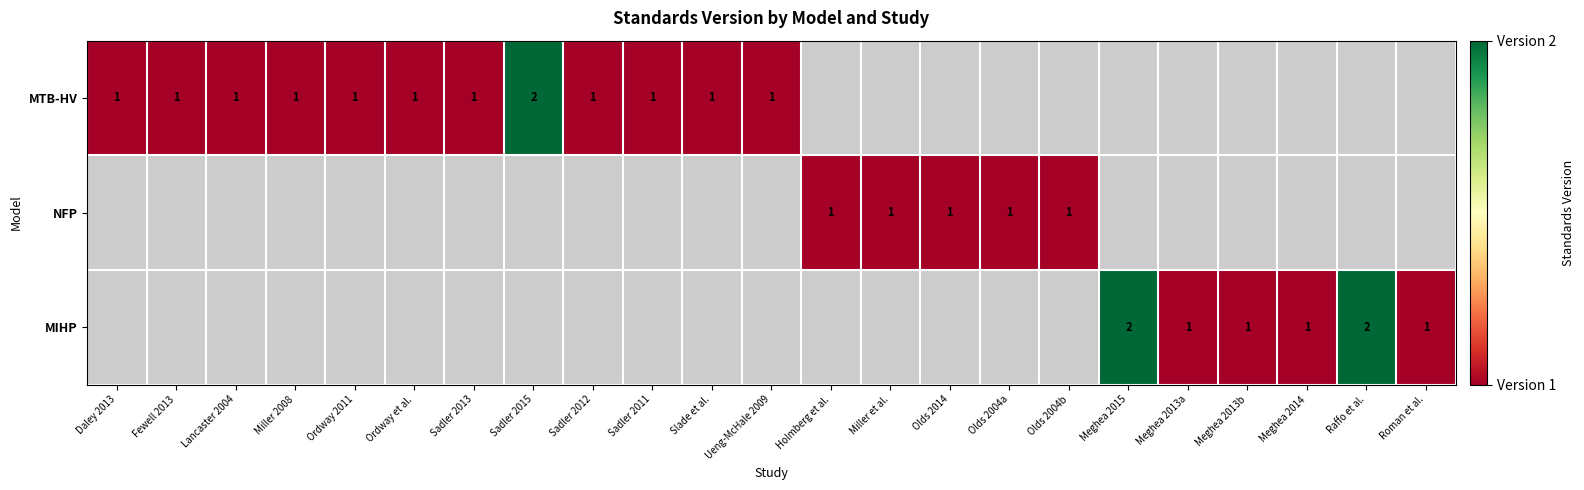

What is the approximate value of MTB-HV at Miller 2008?

1.0